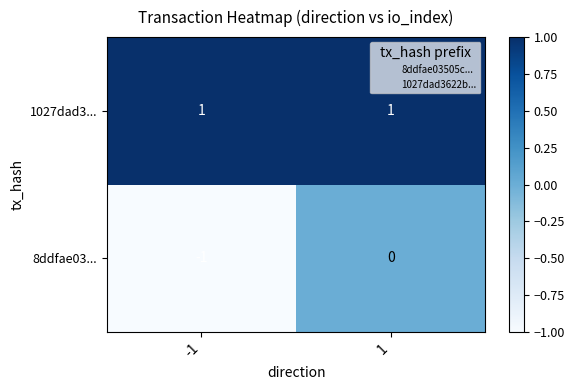

Reading left to right, list all the values displayed in this chart.

1027dad3...: 1	1
8ddfae03...: -1	0